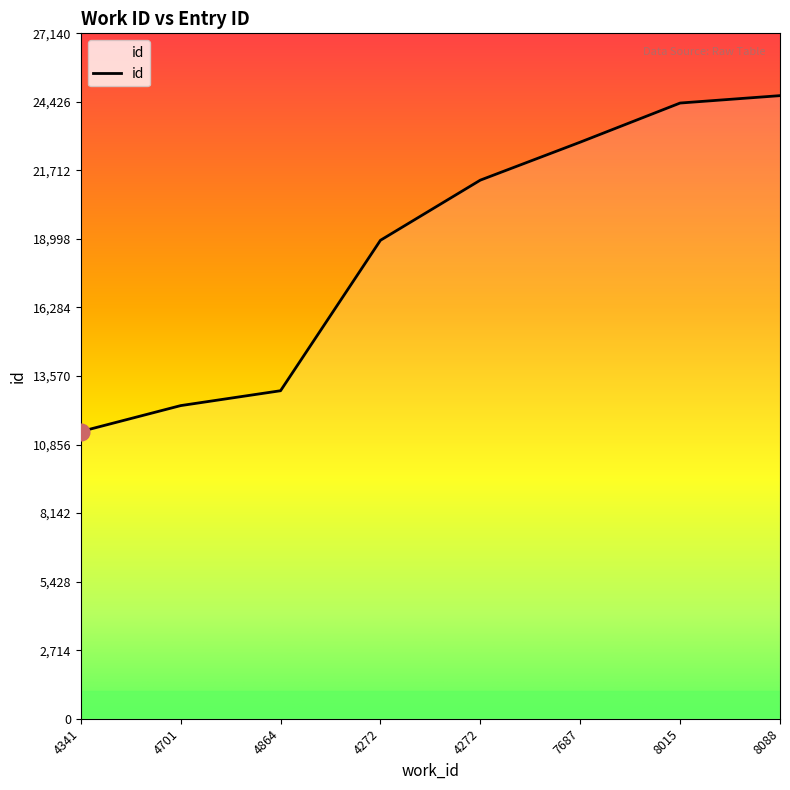

Reading right to left, extract all data points from this chart.

8088=24673	8015=24380	7687=22831	4272=21327	4272=18945	4864=12988	4701=12399	4341=11372